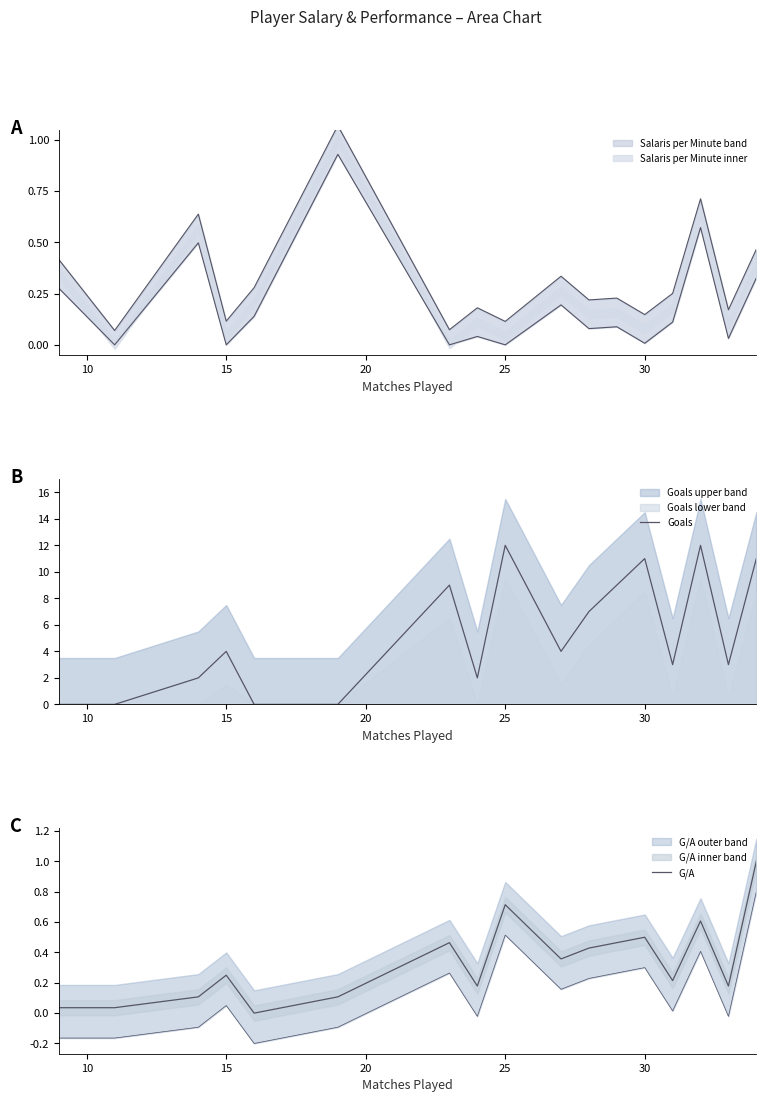

How many values in the Goals series are below 4?

8